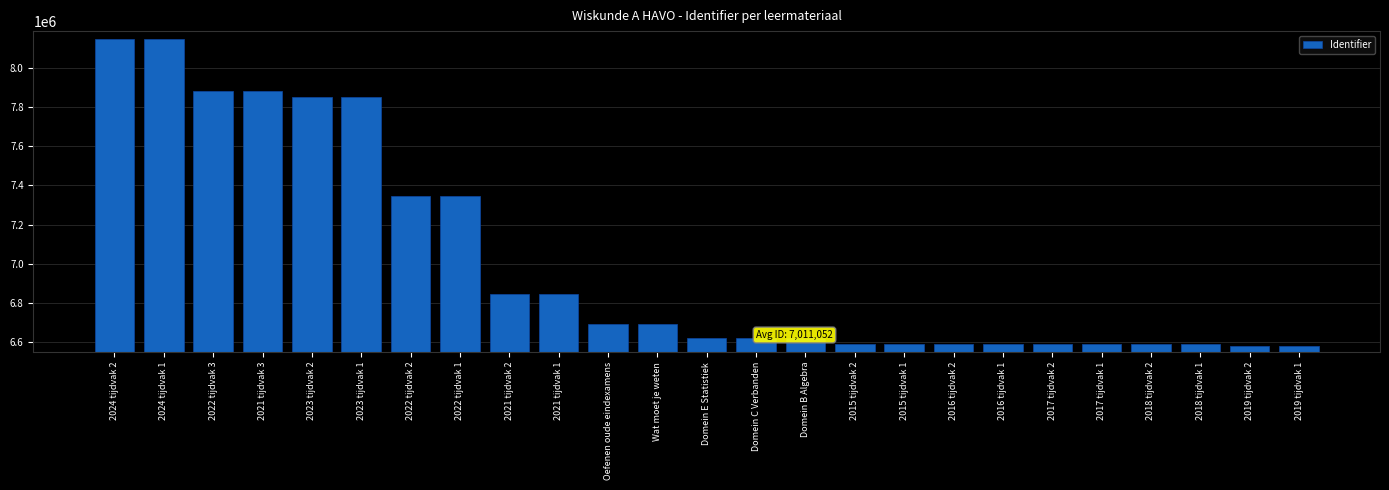

What is the sum of the values at 2023 tijdvak 1 and 2015 tijdvak 2?

14442240